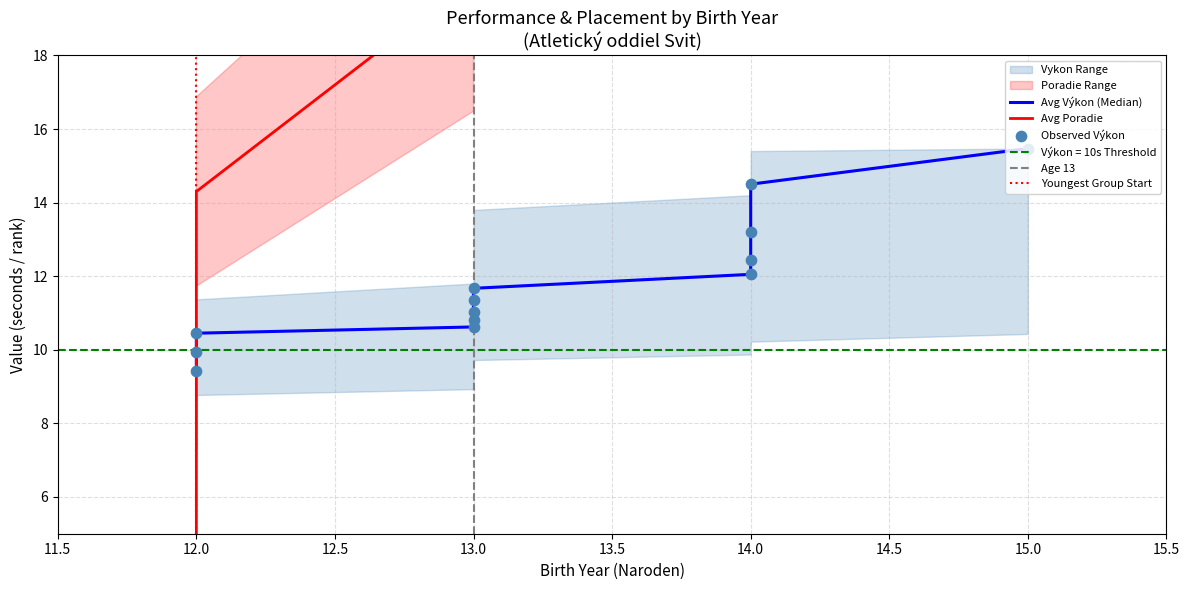

At how many categories does at least one series exceed 54?

1